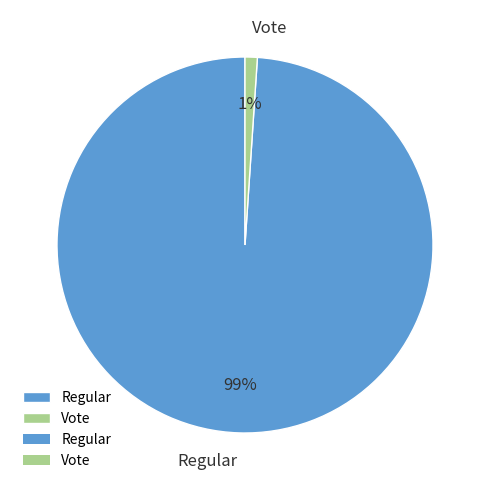

Does Regular represent more than half of the total?

Yes